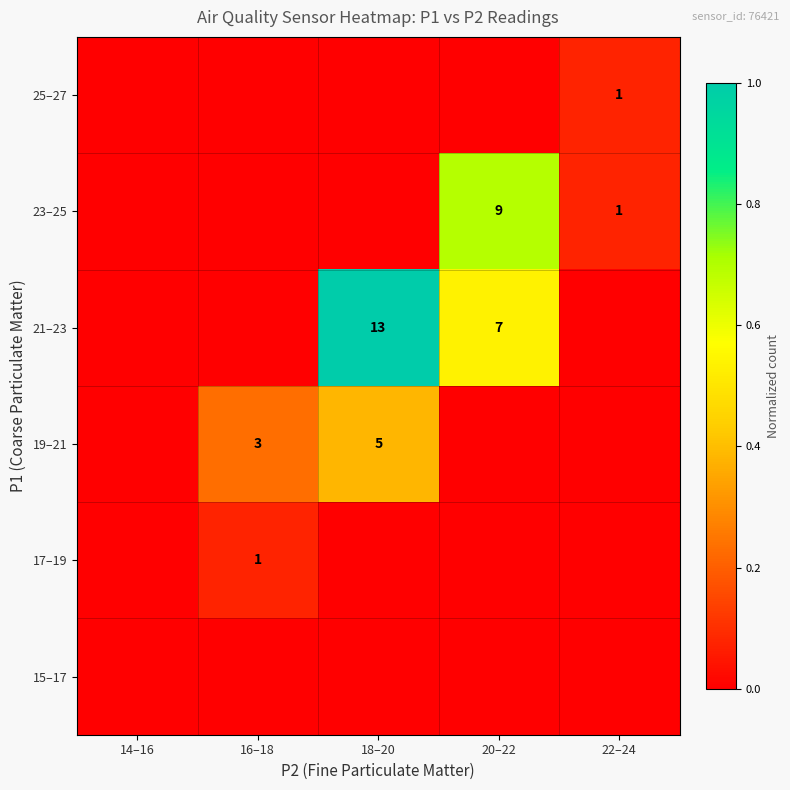

The value of 23–25 at 20–22 is 9. True or false?

True